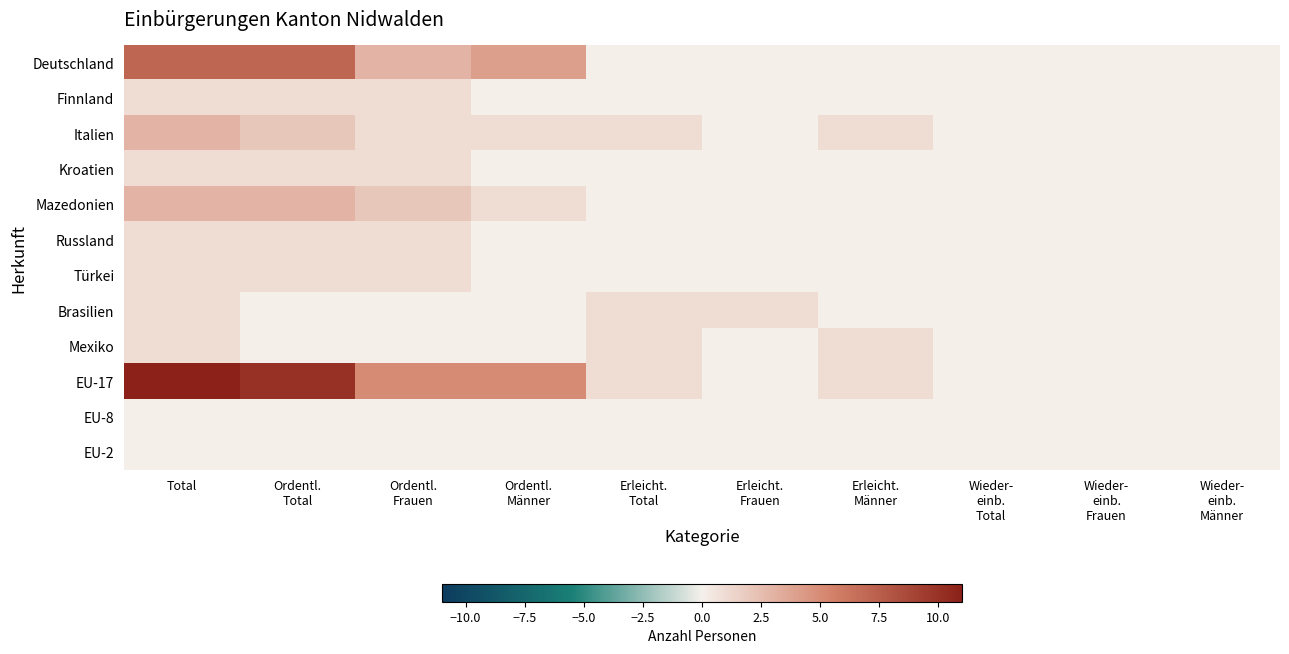

At how many categories does at least one series exceed 7?

2